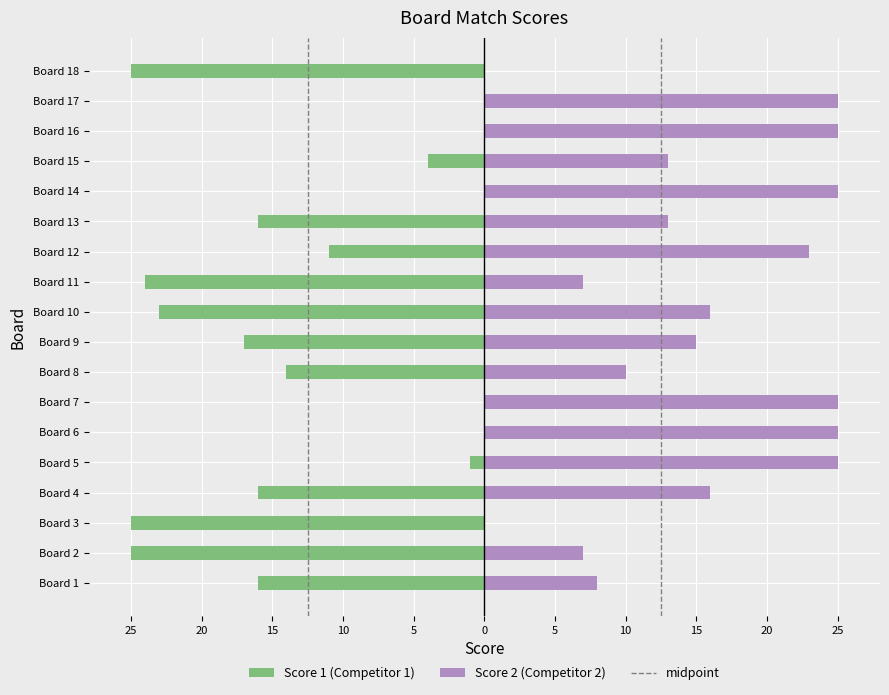

What is the average value of the Score 2 series?

15